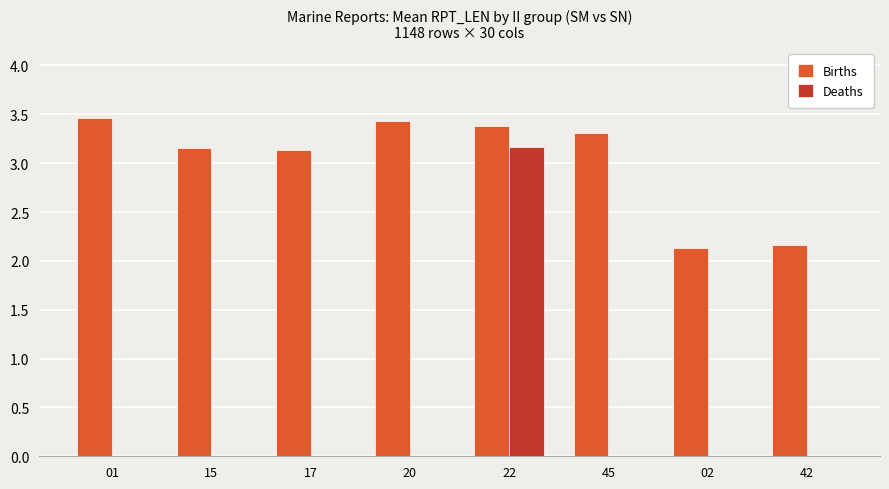

Which series changed the most between 45 and 02?

Births